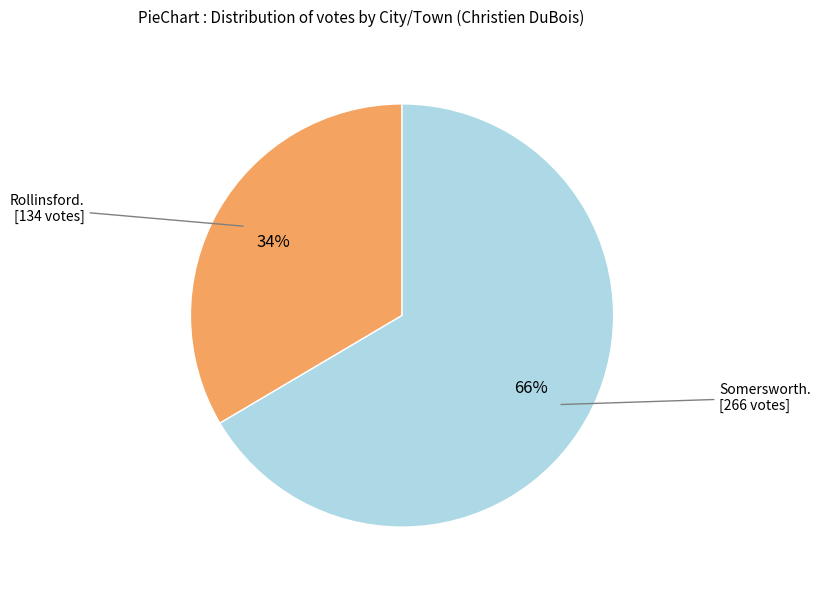

To the nearest percent, what is the average slice percentage?

50%